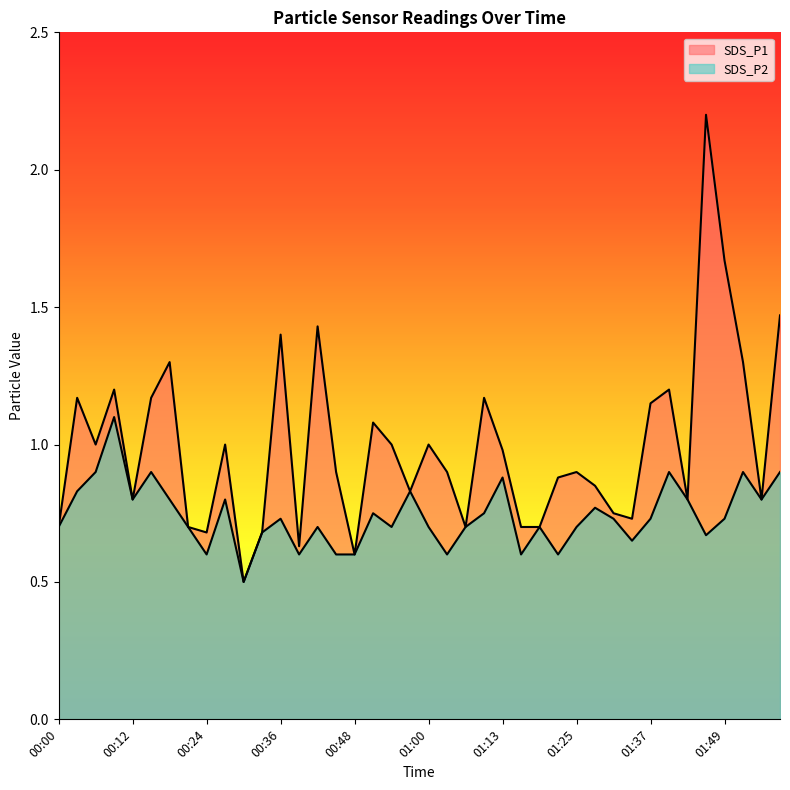

What is the sum of the SDS_P1 values at 00:57 and 01:28?

1.7